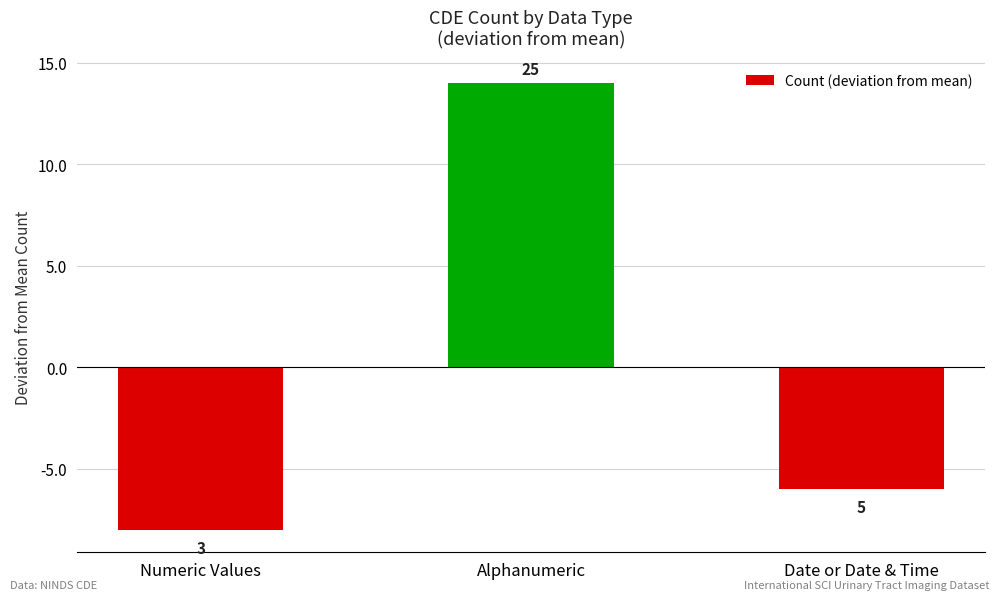

How many bars are there in total?

3